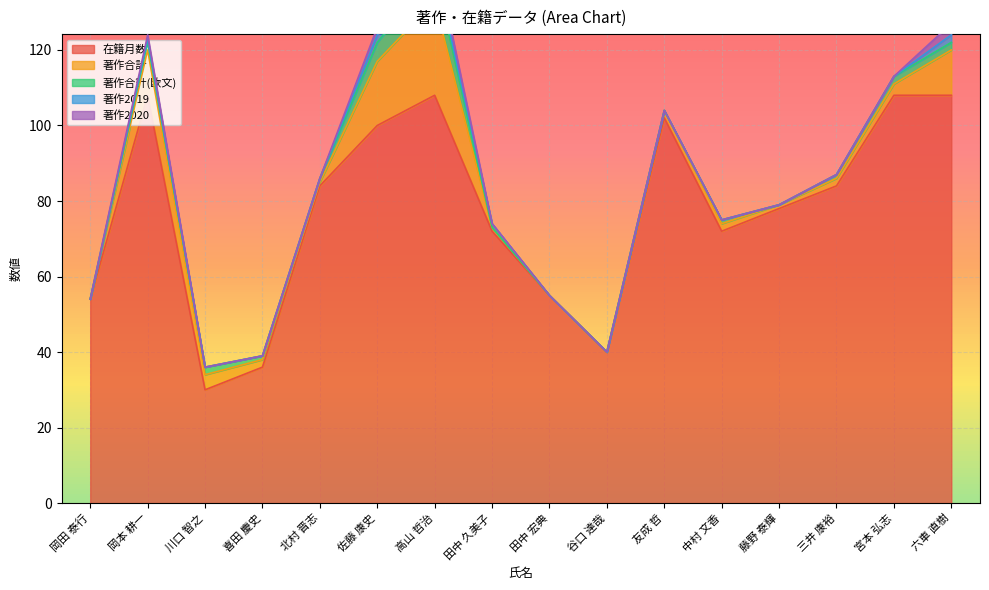

What is the label of the 9th point from the right?

田中 久美子